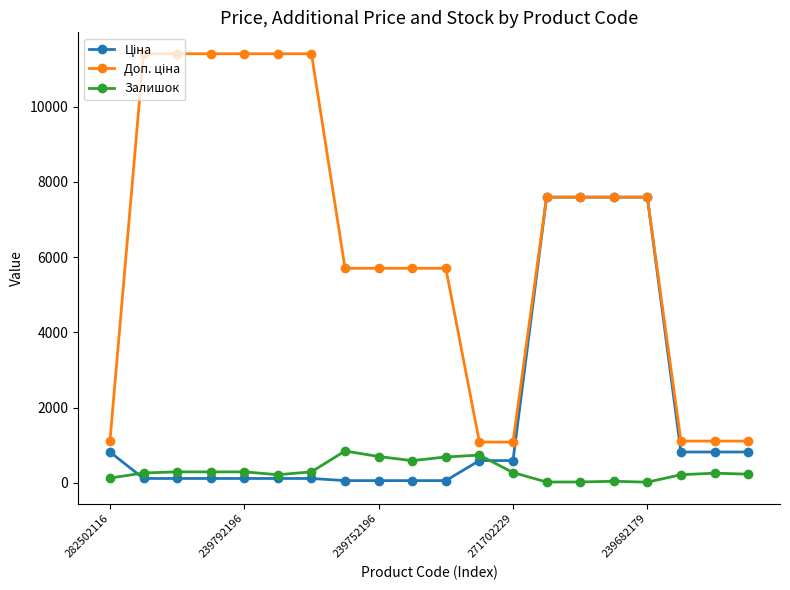

True or false: Залишок has more than 1 points higher than both neighbors.

True